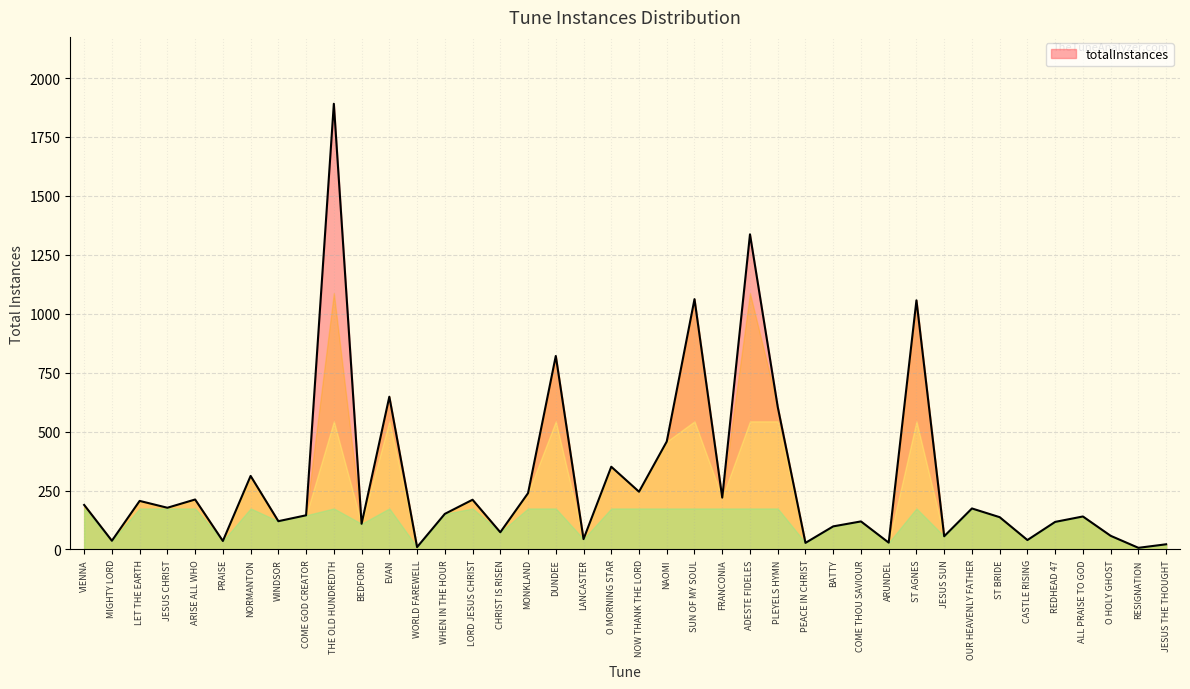

What is the difference between the maximum and minimum values?

1884